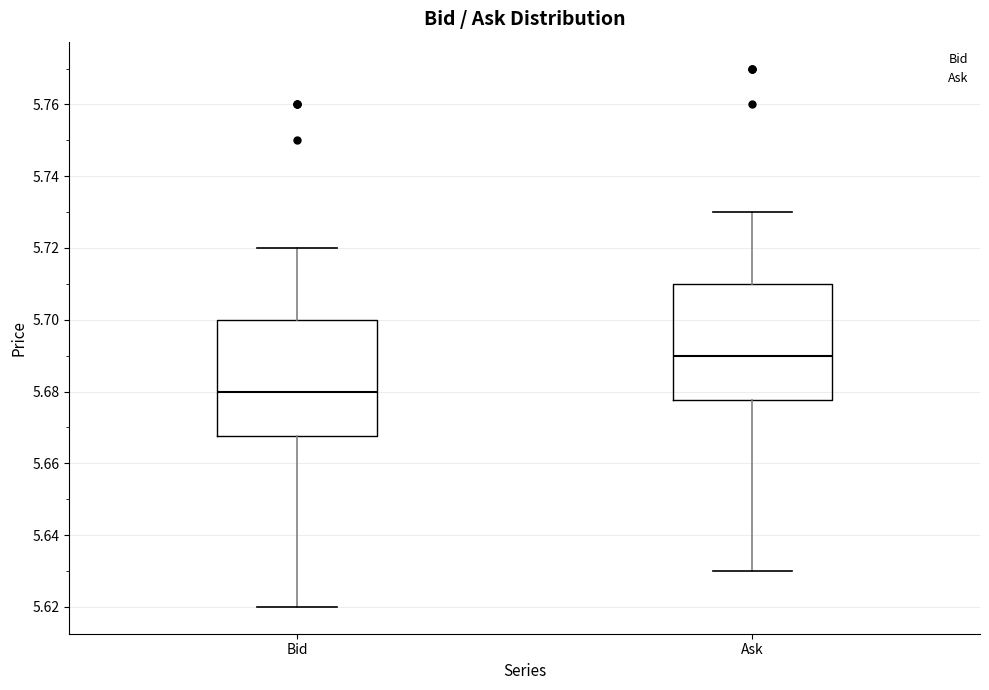

Reading left to right, transcribe this box plot: for each box, give where its median line is, the range the box spans, and where its two whiskers end, as read against the y-axis. The values are not printed on the chart, so give them approximately, as read against the axis.

Bid: median 5.680, box 5.668 to 5.700, whiskers 5.620 to 5.720
Ask: median 5.690, box 5.678 to 5.710, whiskers 5.630 to 5.730